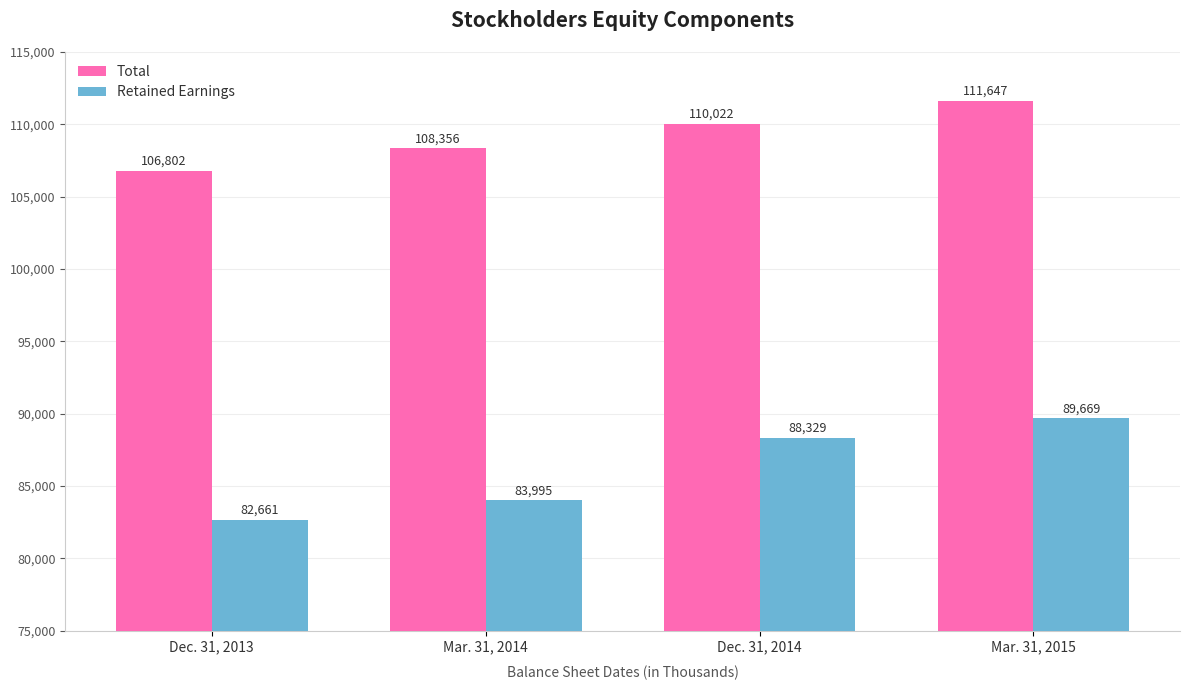

At which label does Total reach its peak?

Mar. 31, 2015